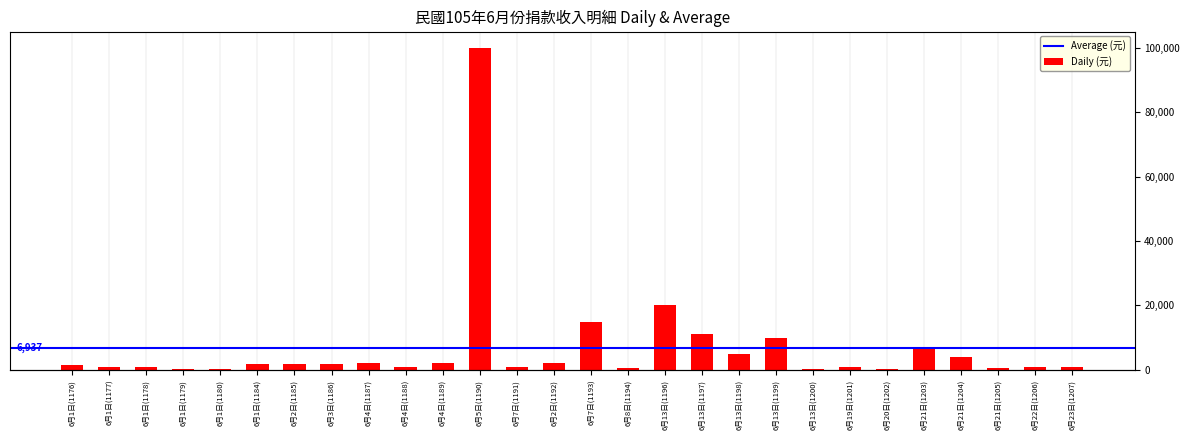

Does the chart contain any negative values?

No